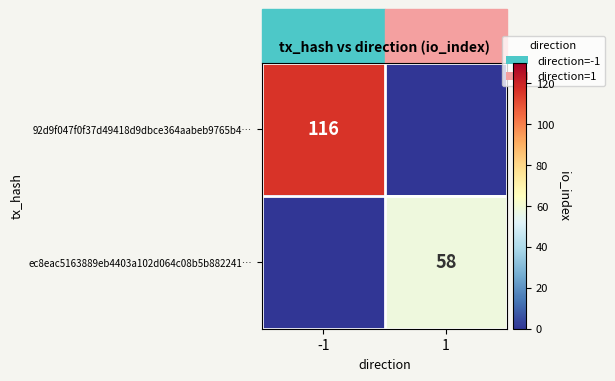

The ec8eac5163889eb4403a102d064c08b5b882241… series shows 58 at 1. True or false?

True